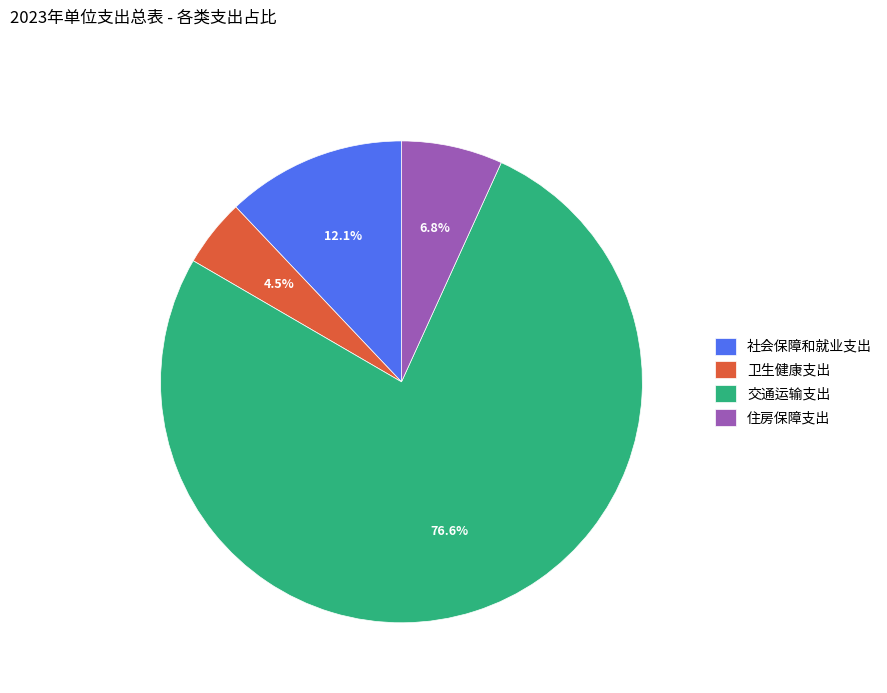

Which category has the biggest portion of the pie?

交通运输支出